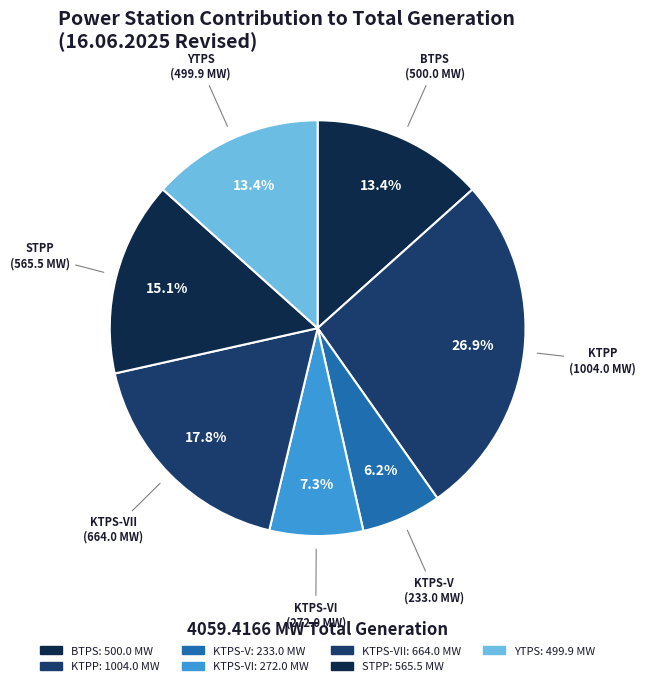

What is the largest slice in the pie chart?

KTPP